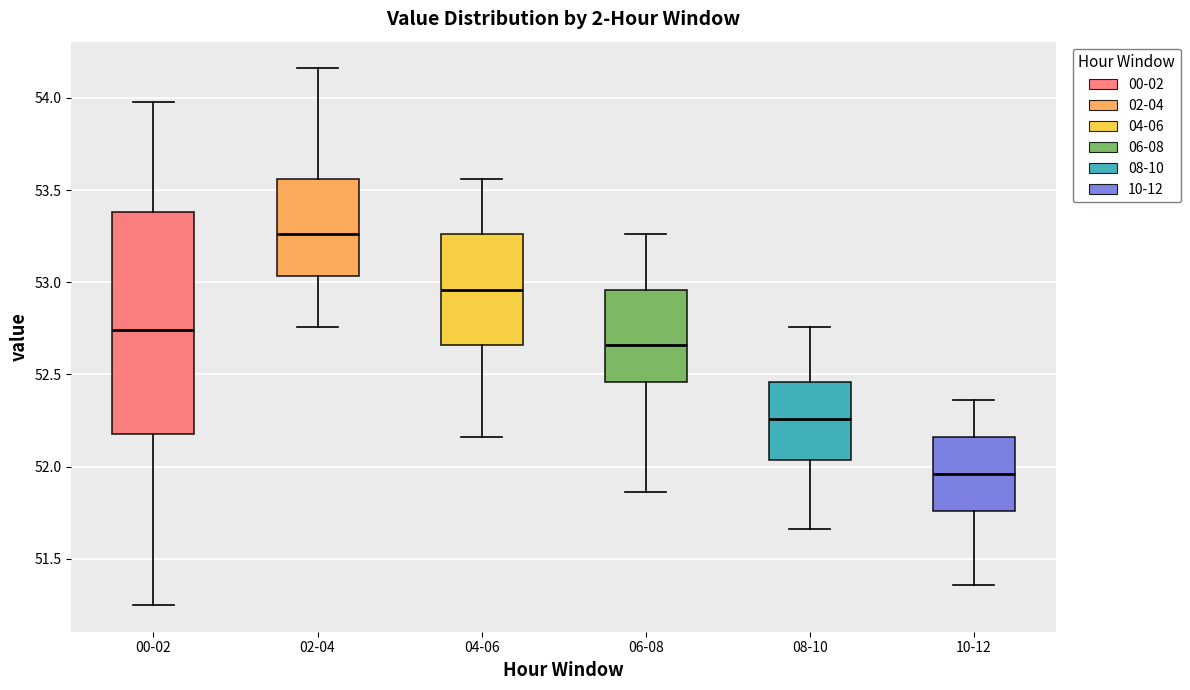

Reading left to right, transcribe this box plot: for each box, give where its median line is, the range the box spans, and where its two whiskers end, as read against the y-axis. The values are not printed on the chart, so give them approximately, as read against the axis.

00-02: median 52.75, box 52.20 to 53.40, whiskers 51.25 to 54.00
02-04: median 53.25, box 53.05 to 53.55, whiskers 52.75 to 54.15
04-06: median 52.95, box 52.65 to 53.25, whiskers 52.15 to 53.55
06-08: median 52.65, box 52.45 to 52.95, whiskers 51.85 to 53.25
08-10: median 52.25, box 52.05 to 52.45, whiskers 51.65 to 52.75
10-12: median 51.95, box 51.75 to 52.15, whiskers 51.35 to 52.35